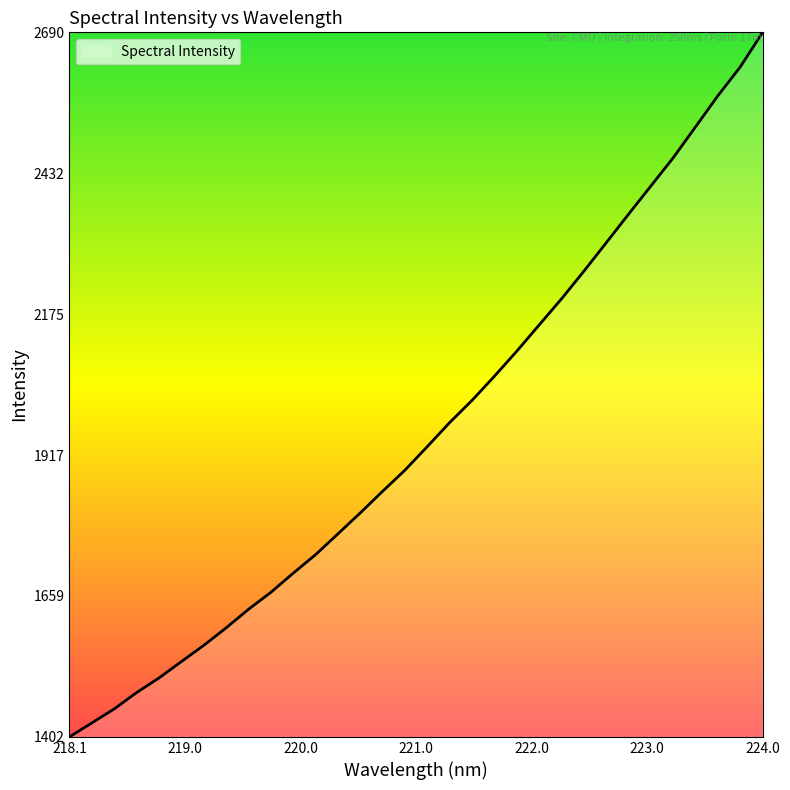

What is the sum of all values?

62688.5